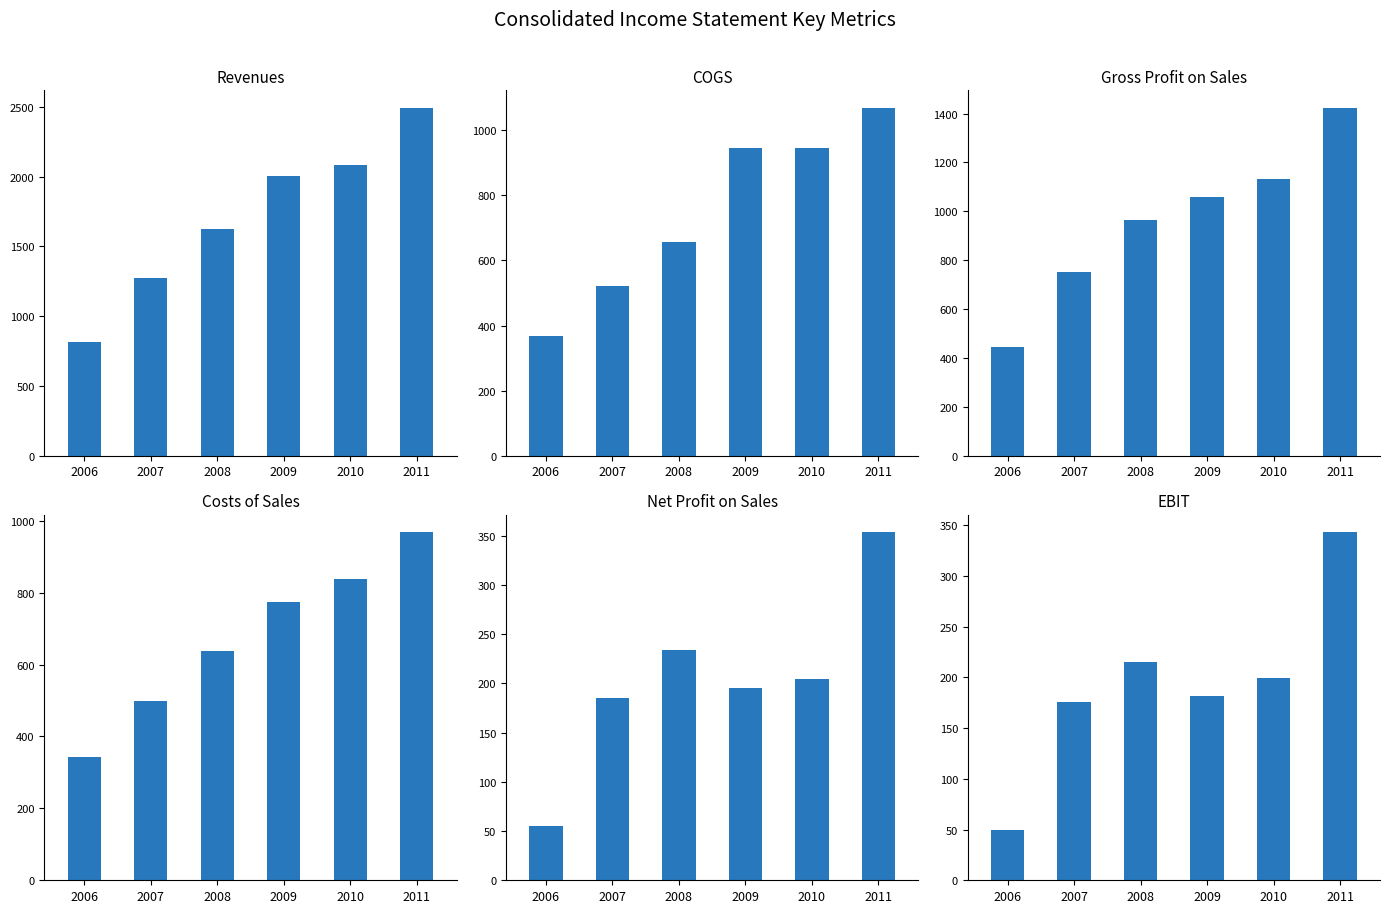

What are all the series names shown in the legend?

Revenues, COGS, Gross profit on sales, Costs of sales, Net profit on sales, EBIT